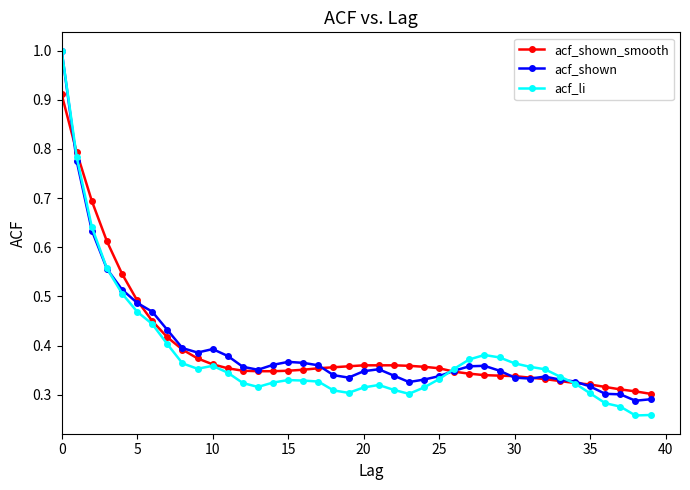

What is the maximum value for acf_li?

1.0